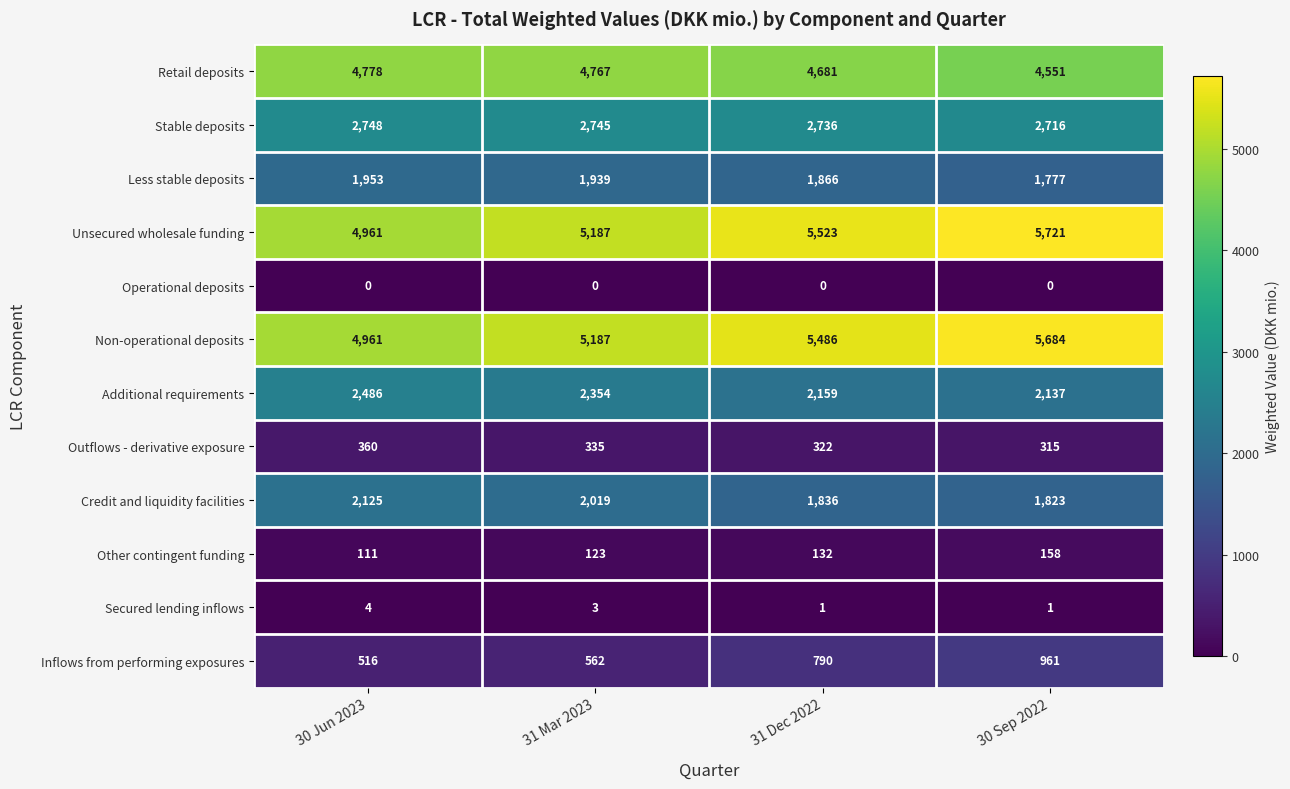

Rank the series by their maximum value, from highest to lowest.

Unsecured wholesale funding, Non-operational deposits, Retail deposits, Stable deposits, Additional requirements, Credit and liquidity facilities, Less stable deposits, Inflows from performing exposures, Outflows - derivative exposure, Other contingent funding, Secured lending inflows, Operational deposits